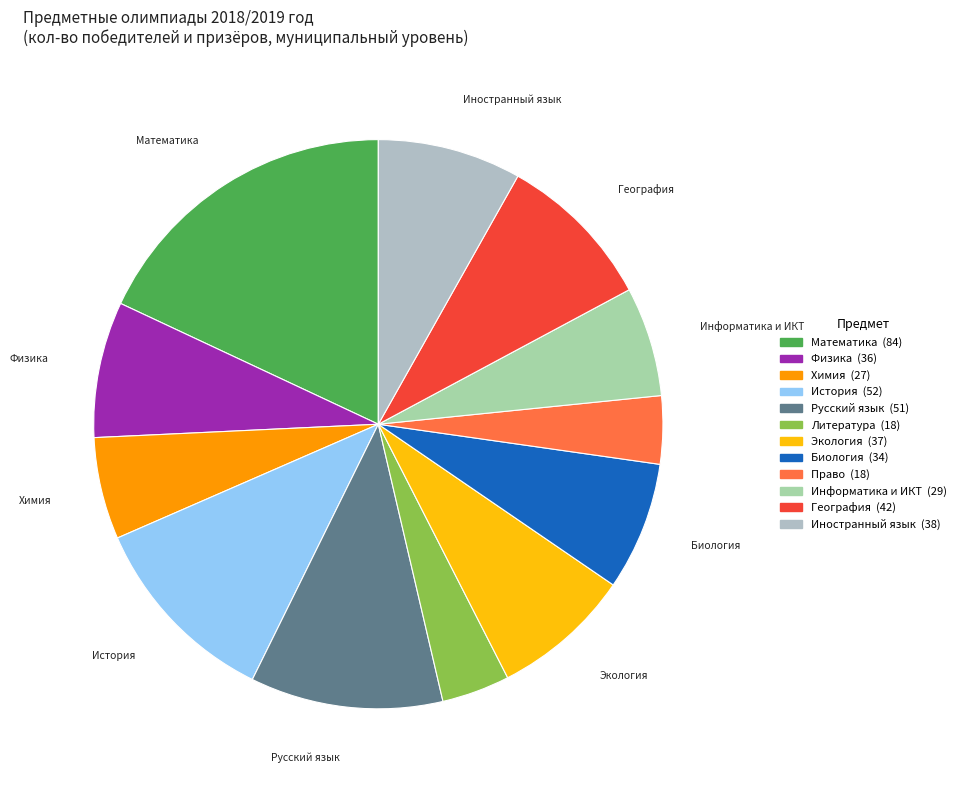

To the nearest percent, what percentage of the pie is Литература?

4%